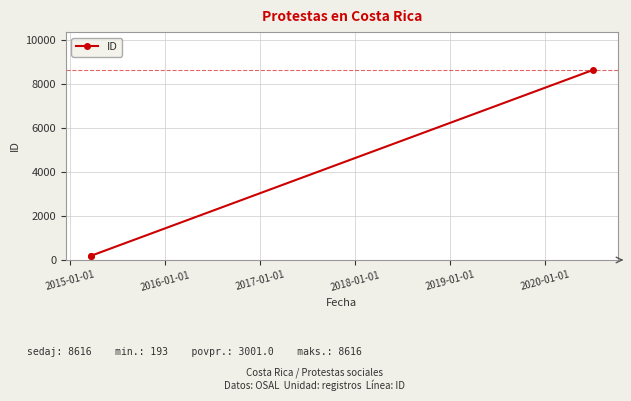

What is the value of the 3rd point from the left?

8616